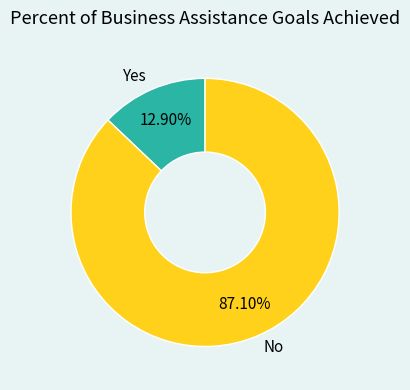

To the nearest percent, what is the difference between the largest and smallest slice percentages?

74%